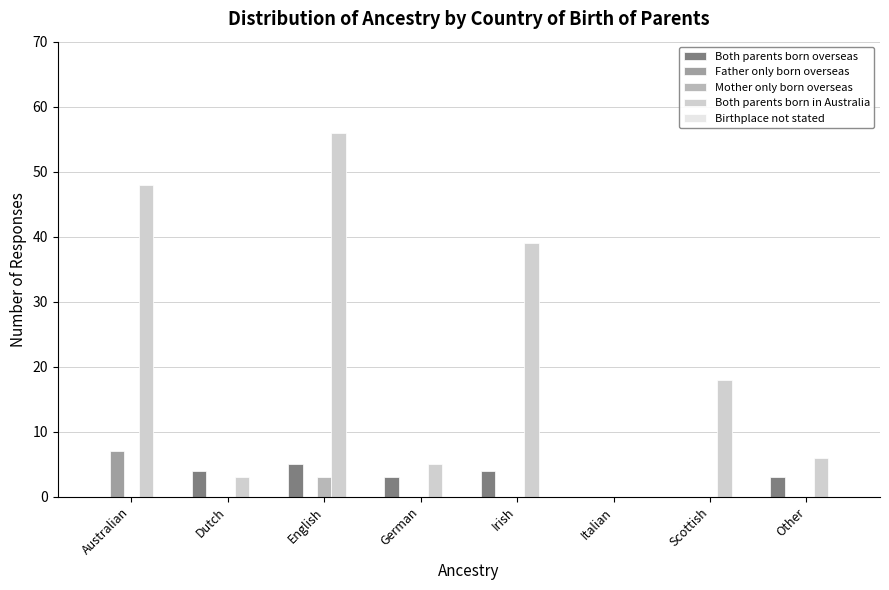

Which series has the largest range (max minus min)?

Both parents born in Australia